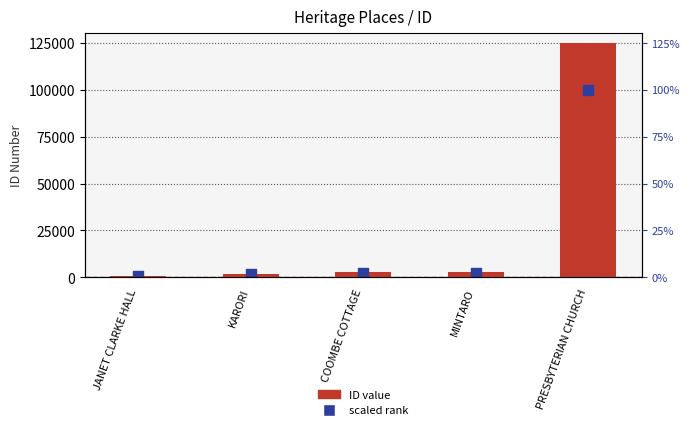

At how many categories does at least one series exceed 88687?

1